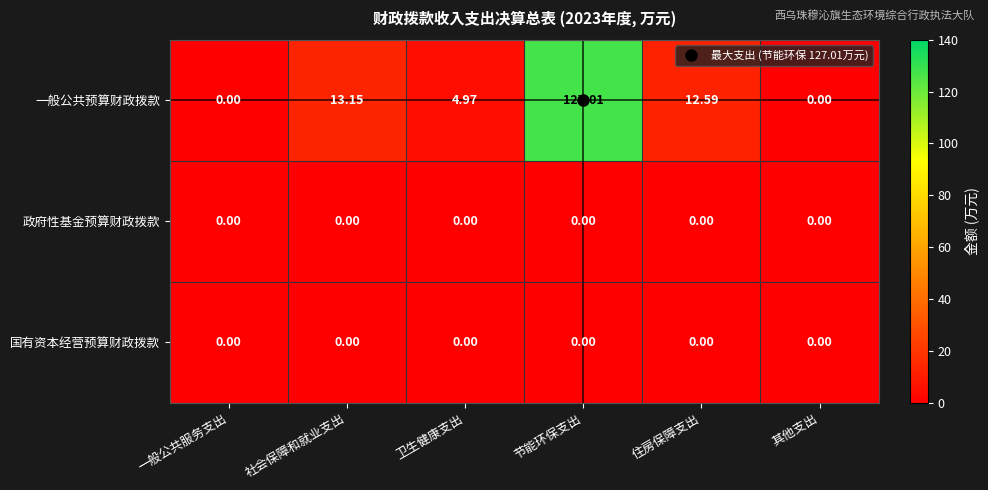

Which series has the widest spread of values?

一般公共预算财政拨款